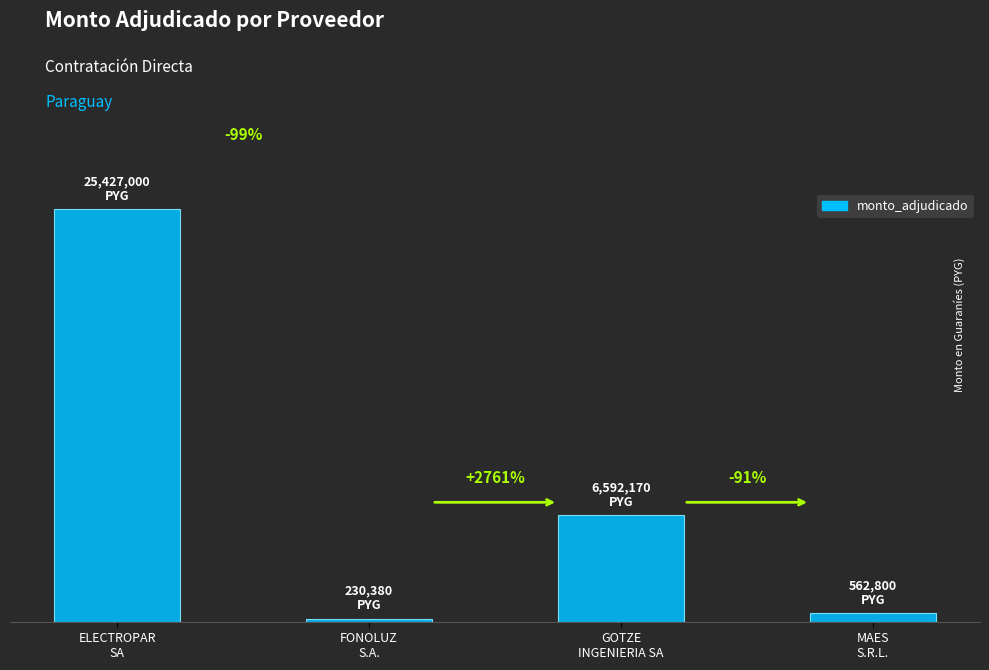

What is the difference between the maximum and minimum values?

25196620